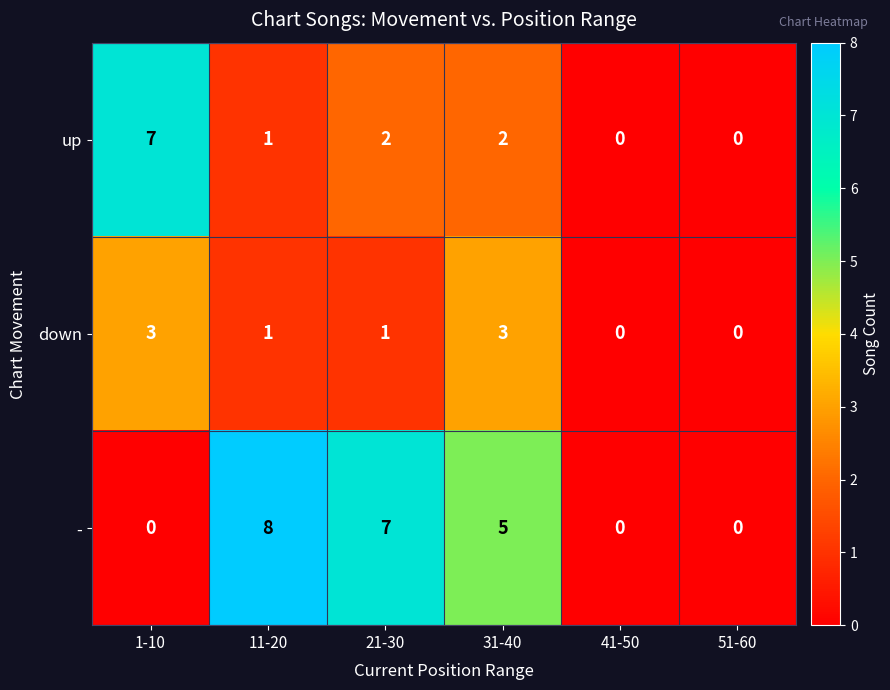

Is the value of up at 11-20 greater than the value of down at 41-50?

Yes